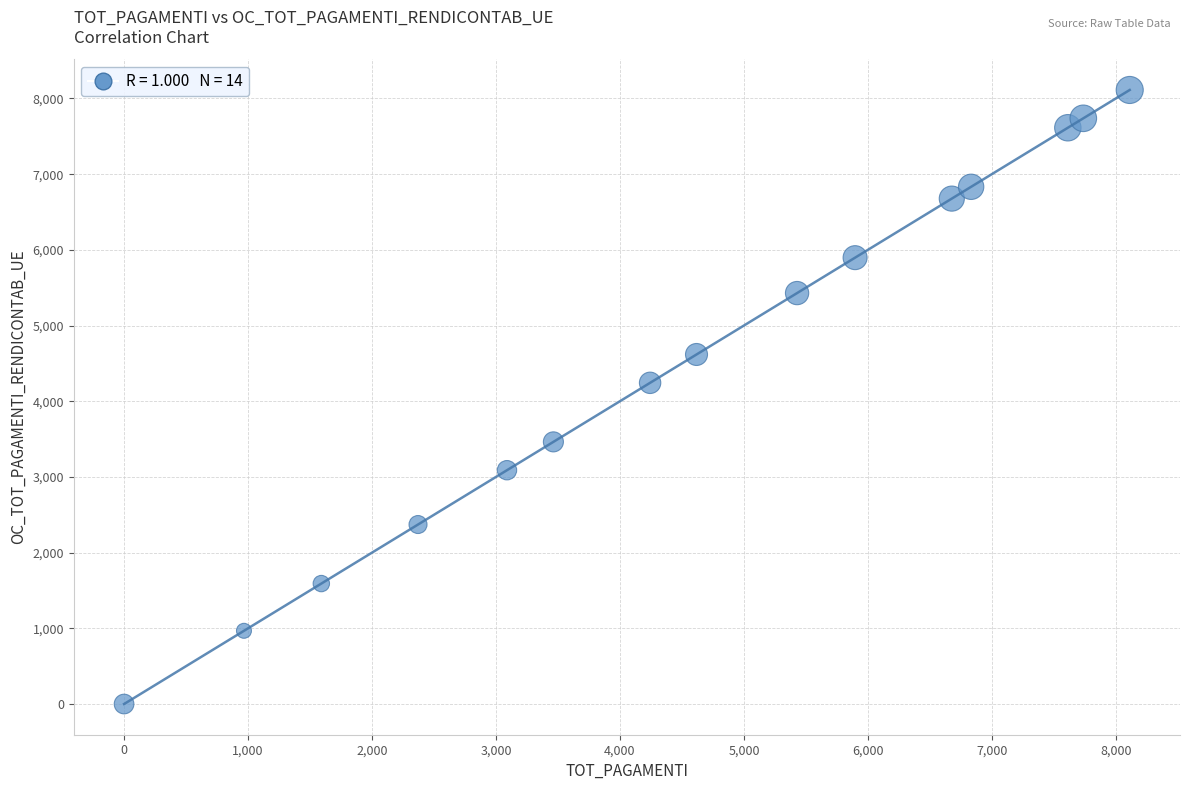

What is the range of Y values (max minus min)?

8112.0